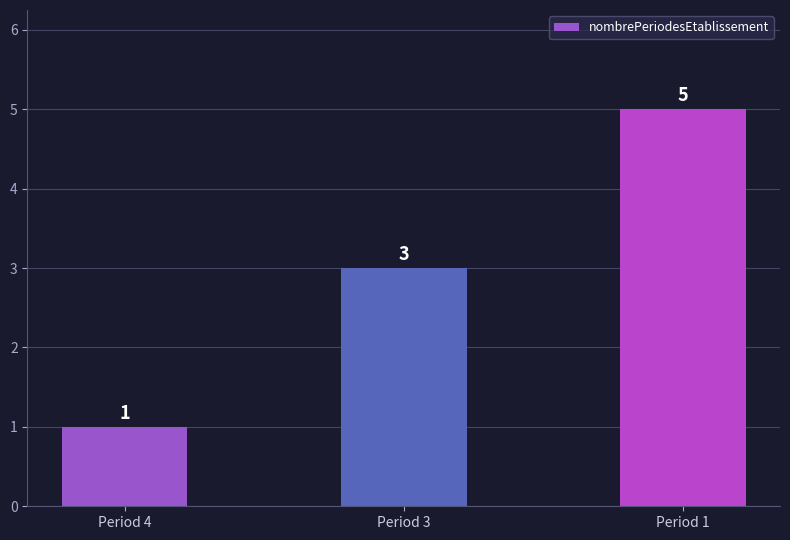

The chart shows a value of 3 at Period 1. True or false?

False